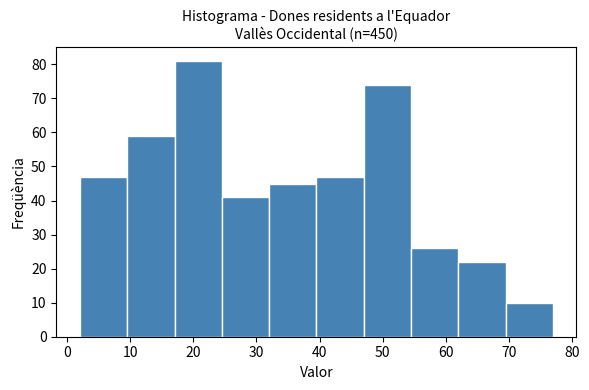

Reading left to right, transcribe this chart: for each bar, give the range it covers on the x-axis and its height. Neither the bar edges nor the heights are printed on the chart, so give them approximately, as read against the axes.

2.0 to 9.5: 47
9.5 to 17.0: 59
17.0 to 24.5: 81
24.5 to 32.0: 41
32.0 to 39.5: 45
39.5 to 47.0: 47
47.0 to 54.5: 74
54.5 to 62.0: 26
62.0 to 69.5: 22
69.5 to 77.0: 10